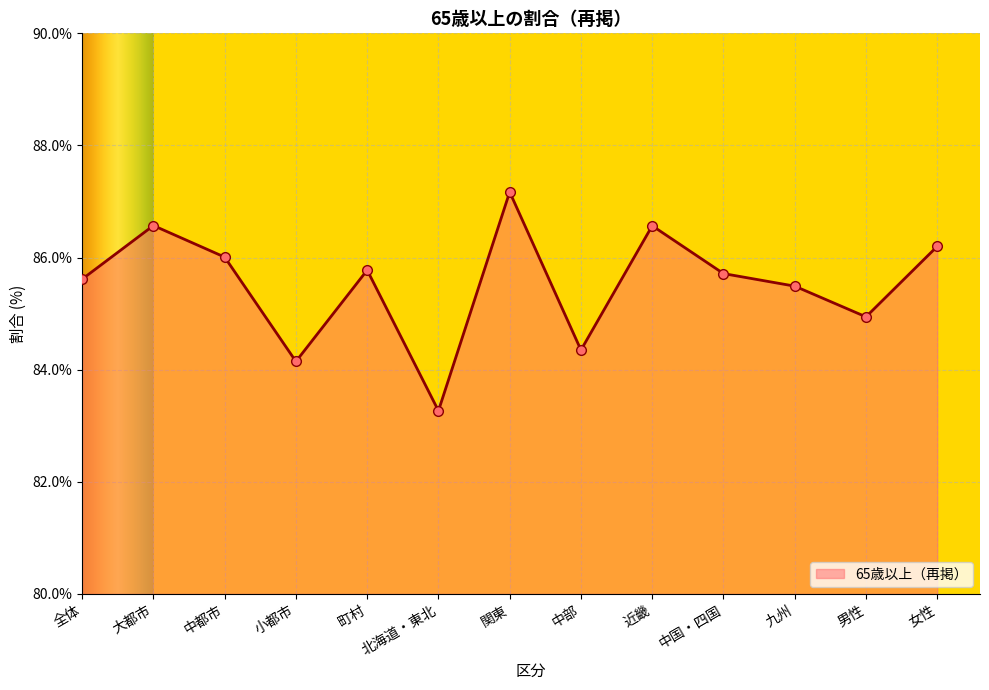

Does the chart have visible grid lines?

Yes